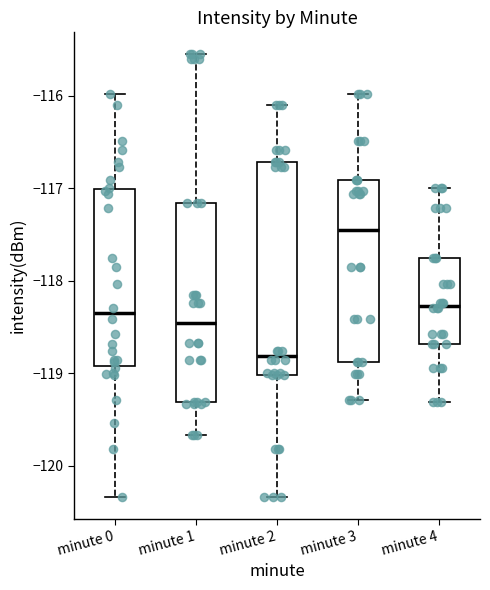

Which box is the tallest, from its lower edge to its upper edge?

minute 2